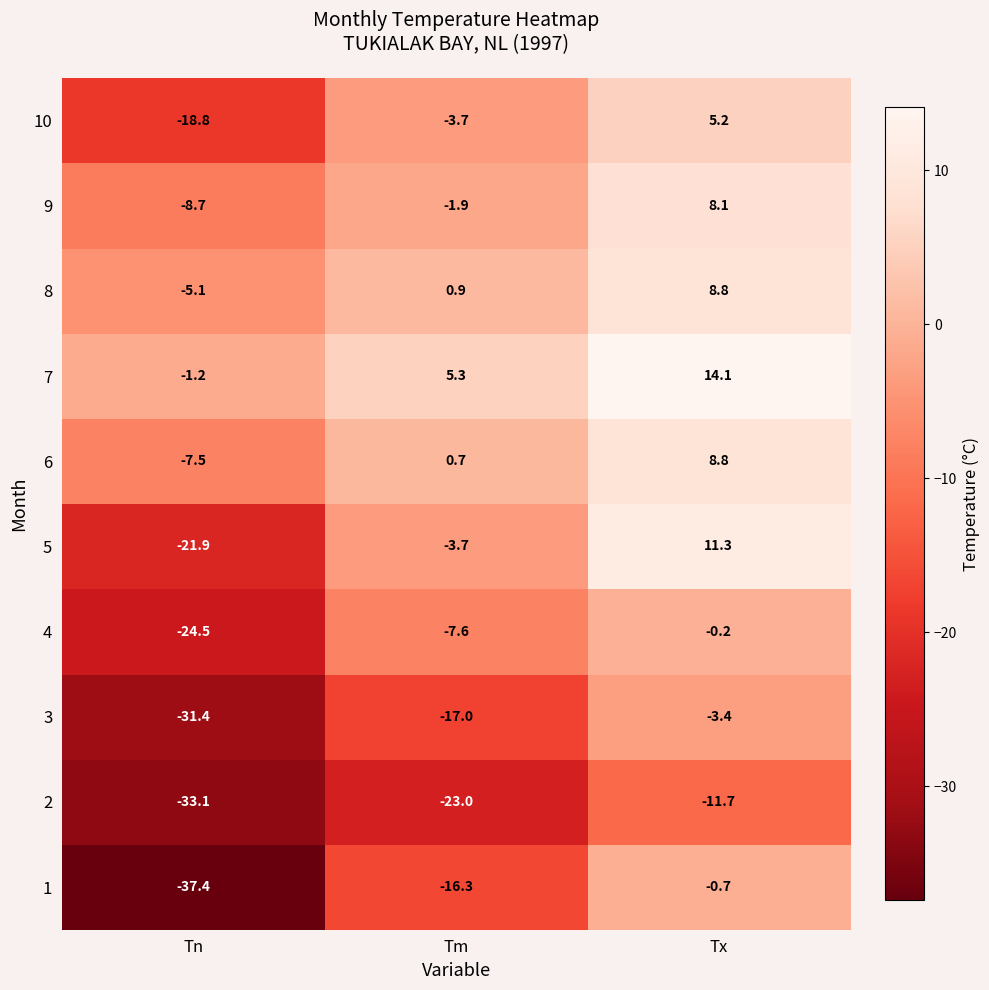

Reading left to right, extract all data points from this chart.

10: Tn=-18.8	Tm=-3.7	Tx=5.2
9: Tn=-8.7	Tm=-1.9	Tx=8.1
8: Tn=-5.1	Tm=0.9	Tx=8.8
7: Tn=-1.2	Tm=5.3	Tx=14.1
6: Tn=-7.5	Tm=0.7	Tx=8.8
5: Tn=-21.9	Tm=-3.7	Tx=11.3
4: Tn=-24.5	Tm=-7.6	Tx=-0.2
3: Tn=-31.4	Tm=-17.0	Tx=-3.4
2: Tn=-33.1	Tm=-23.0	Tx=-11.7
1: Tn=-37.4	Tm=-16.3	Tx=-0.7